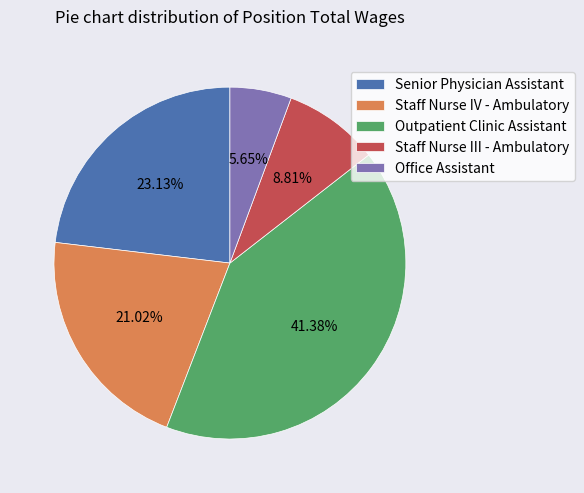

Which slice is the largest?

Outpatient Clinic Assistant